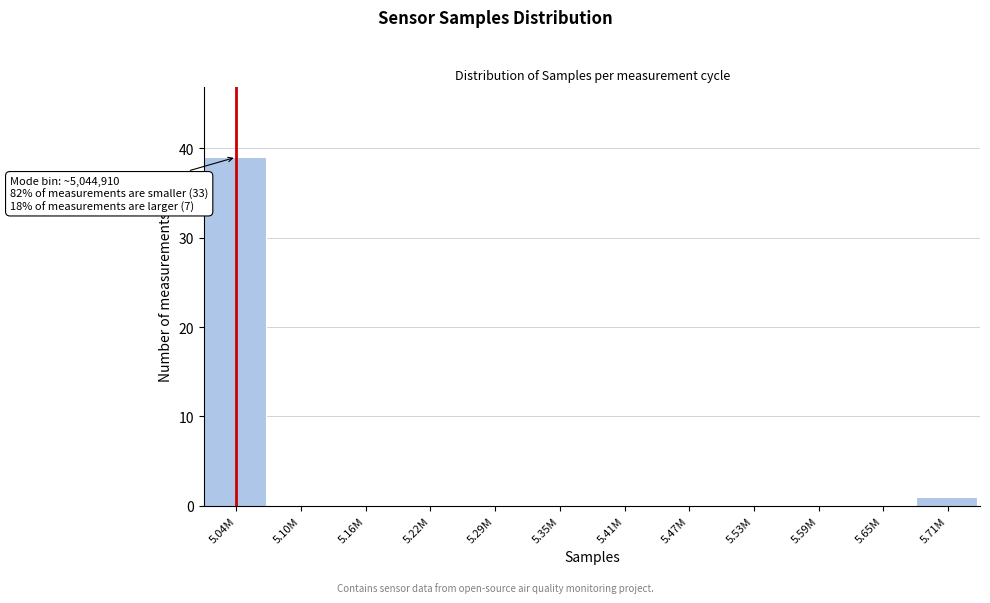

Reading left to right, what are all the values shown in this chart?

5.04M=39	5.10M=0	5.16M=0	5.22M=0	5.29M=0	5.35M=0	5.41M=0	5.47M=0	5.53M=0	5.59M=0	5.65M=0	5.71M=1